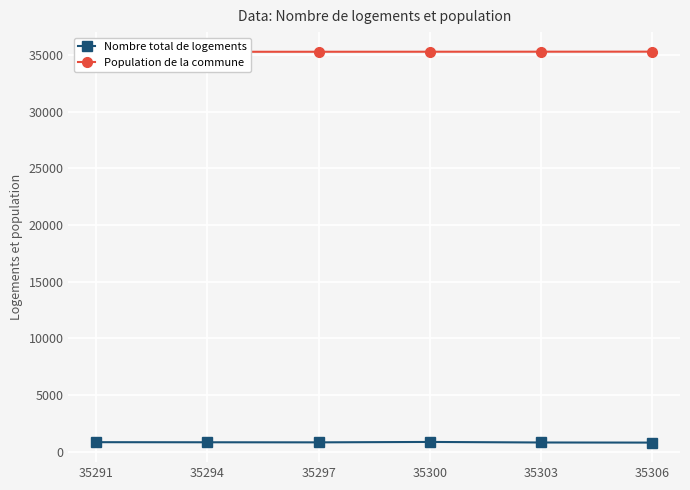

Reading left to right, list all the values displayed in this chart.

Nombre total de logements: 35291=851	35294=843	35297=836	35300=872	35303=824	35306=815
Population de la commune: 35291=35291	35294=35294	35297=35297	35300=35300	35303=35303	35306=35306